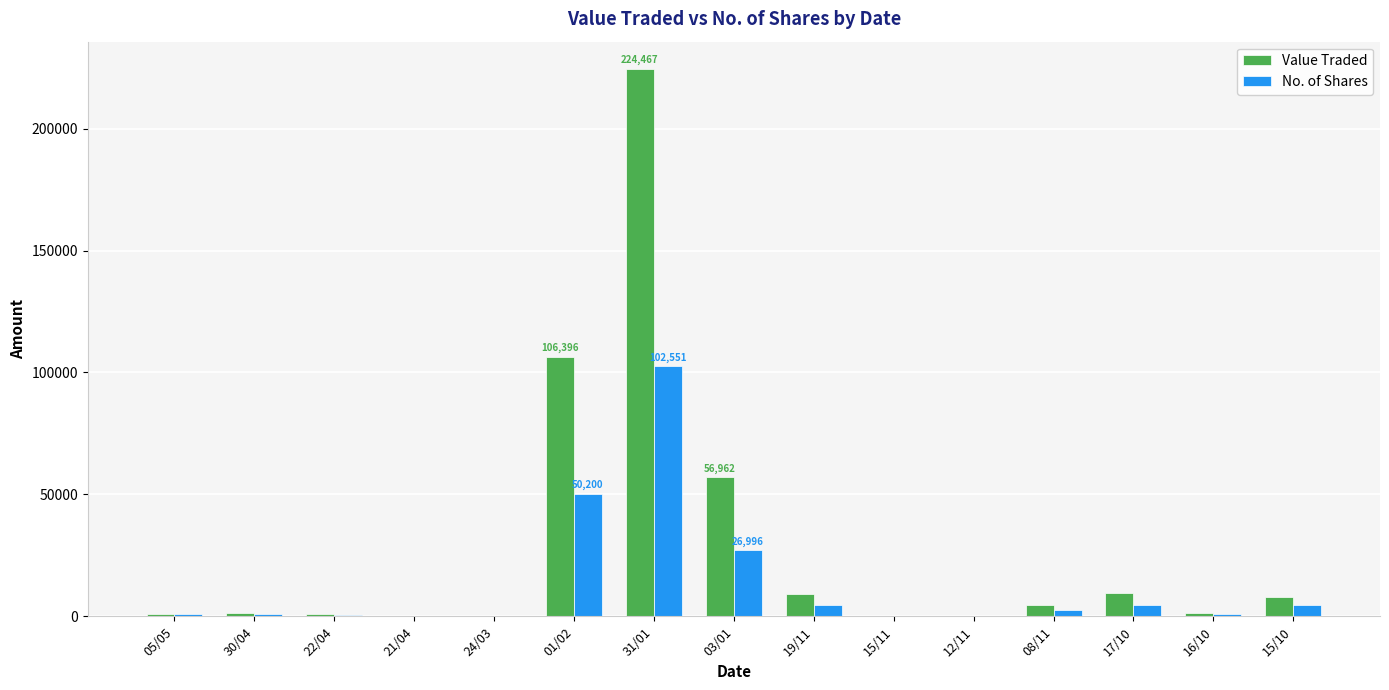

Is the value of No. of Shares at 17/10 greater than the value of Value Traded at 17/10?

No